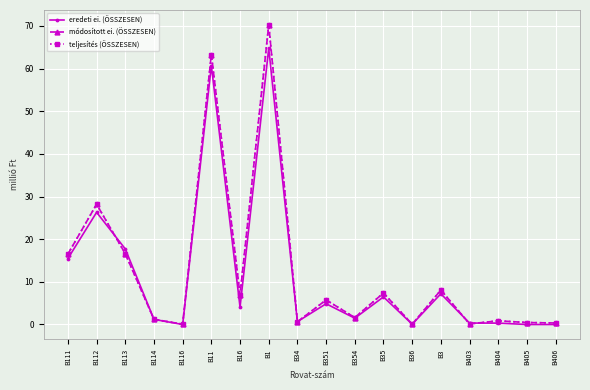

What is the difference between the teljesítés (ÖSSZESEN) values at B111 and B3?

8.4